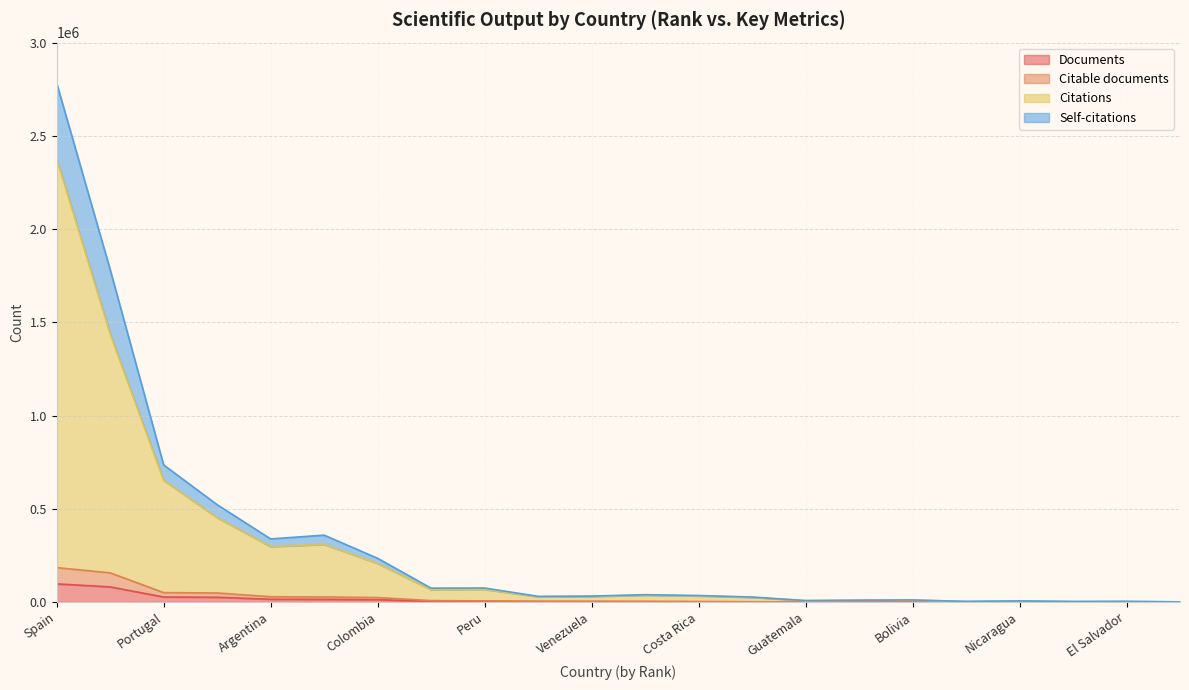

True or false: Citations has a value of 11318 at Guatemala.

False